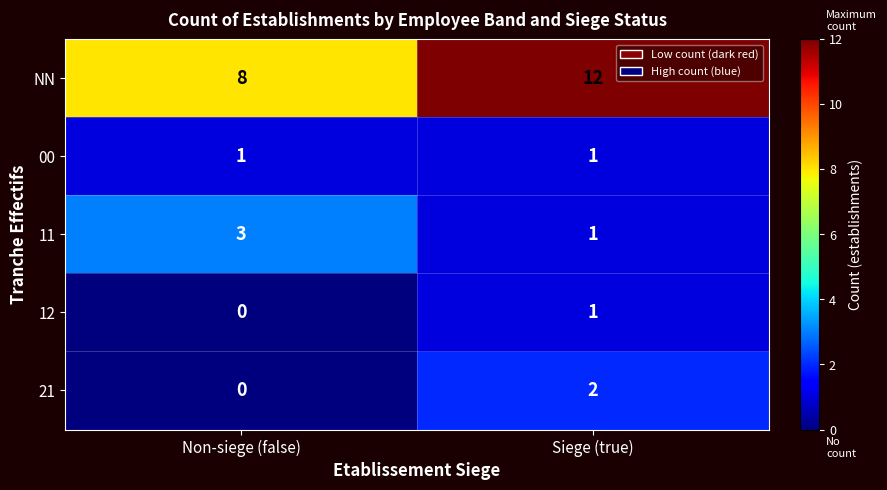

Reading right to left, list all the values displayed in this chart.

NN: Siege (true)=12	Non-siege (false)=8
00: Siege (true)=1	Non-siege (false)=1
11: Siege (true)=1	Non-siege (false)=3
12: Siege (true)=1	Non-siege (false)=0
21: Siege (true)=2	Non-siege (false)=0